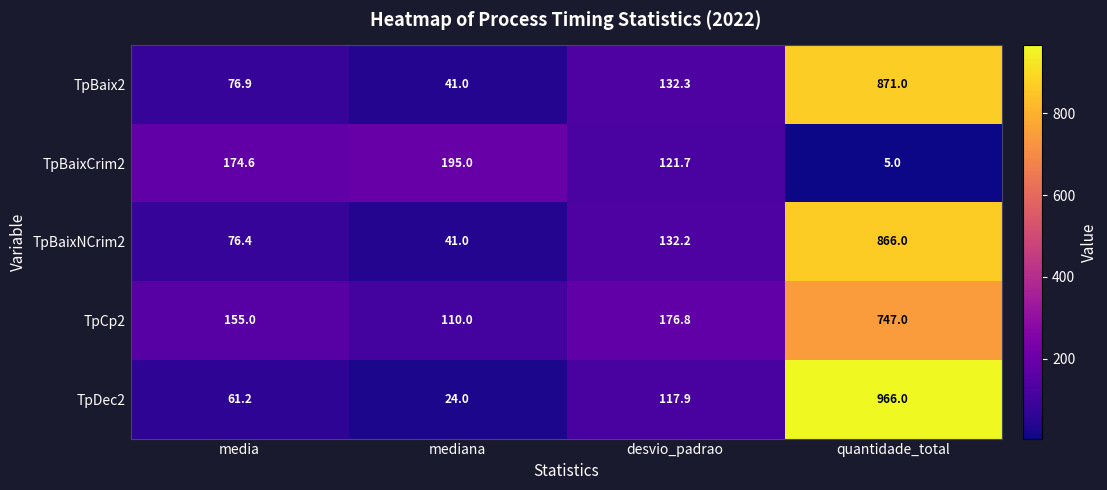

What is the difference between the highest and lowest values at mediana?

171.0